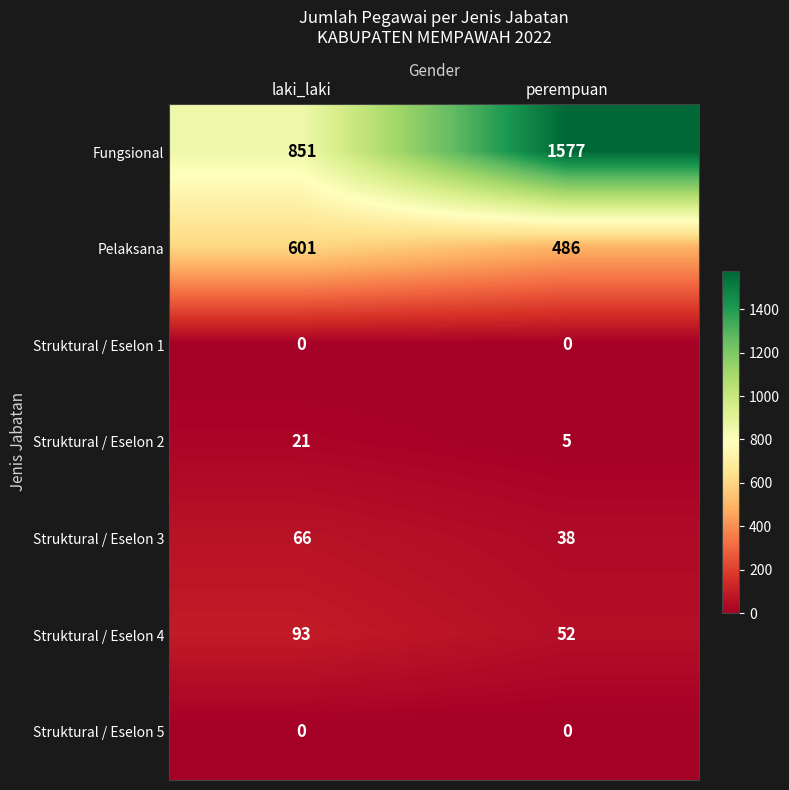

How many categories are shown in the chart?

2